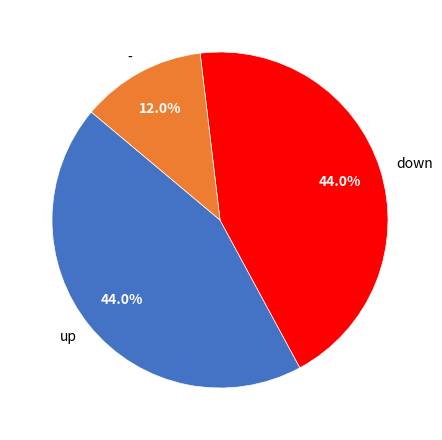

What portion of the pie excludes down?

56.0%